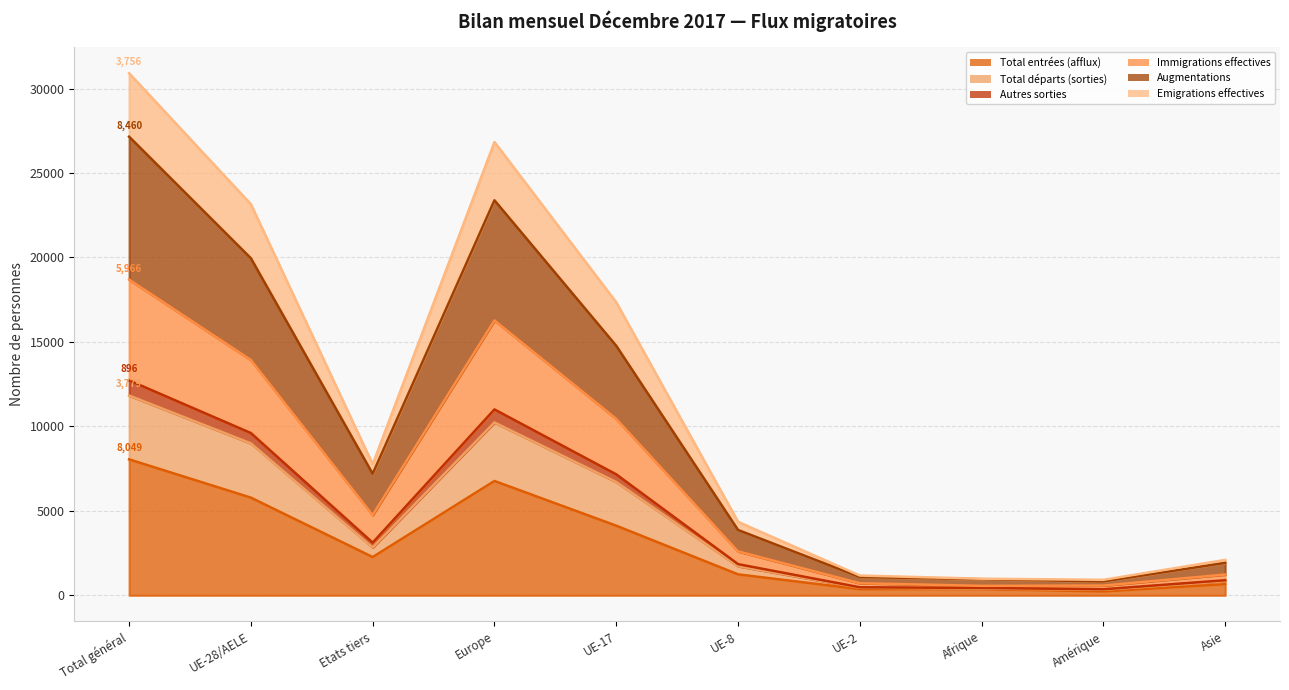

Which category has the highest value in the Augmentations series?

Total général